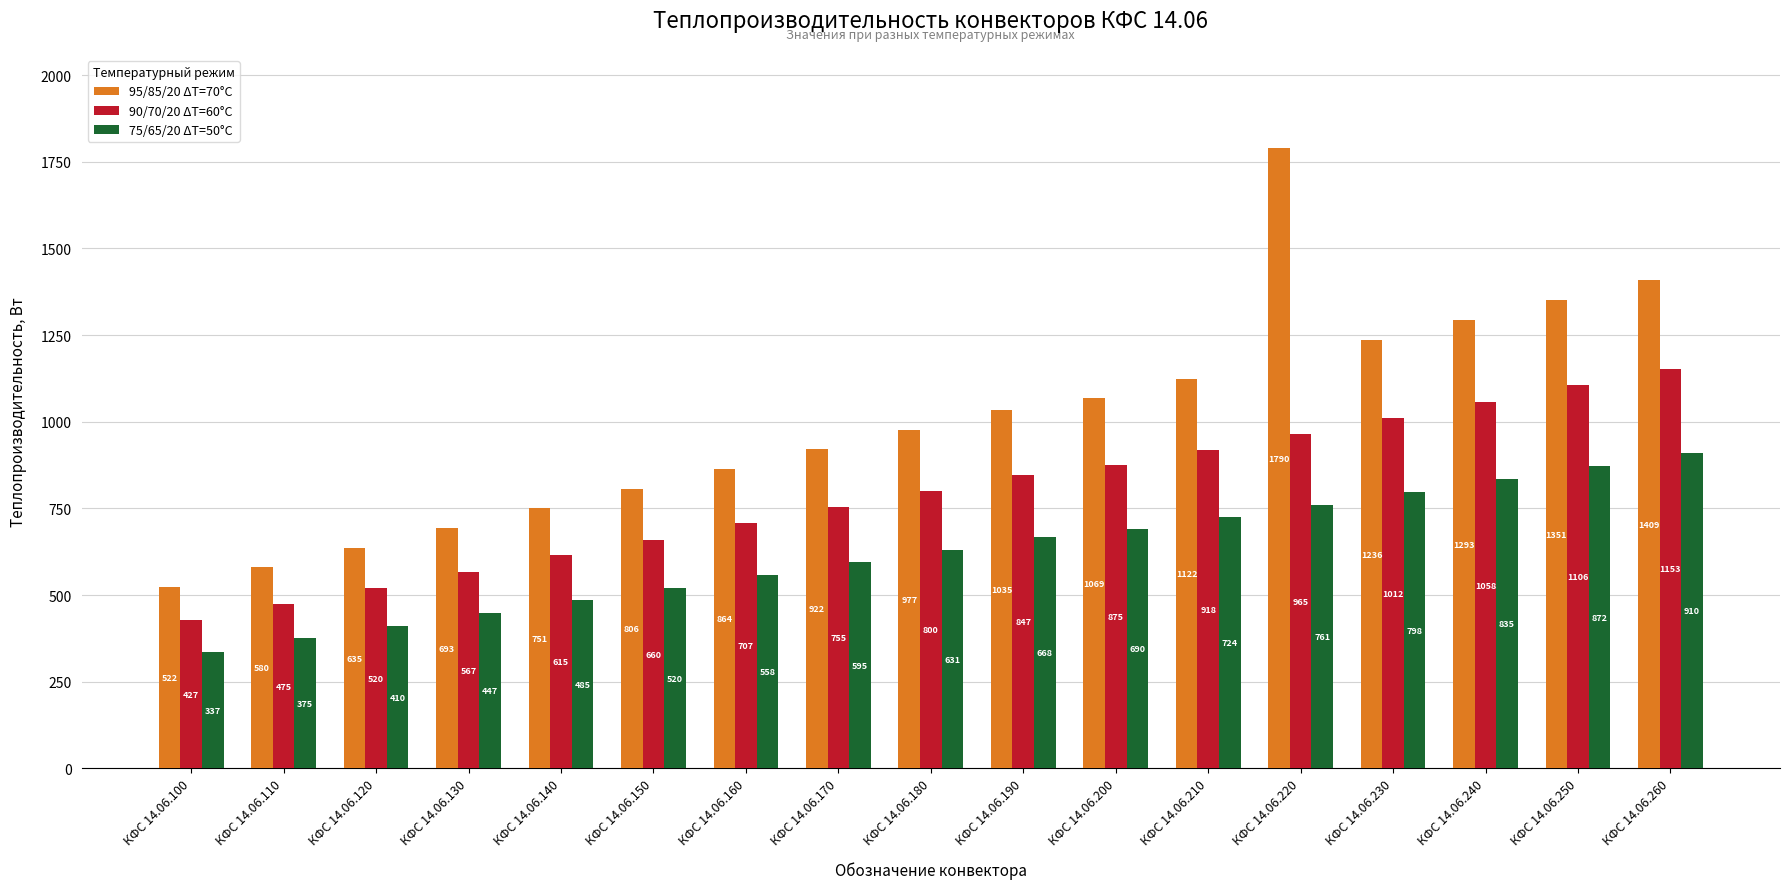

What is the total value across all series at КФС 14.06.250?

3329